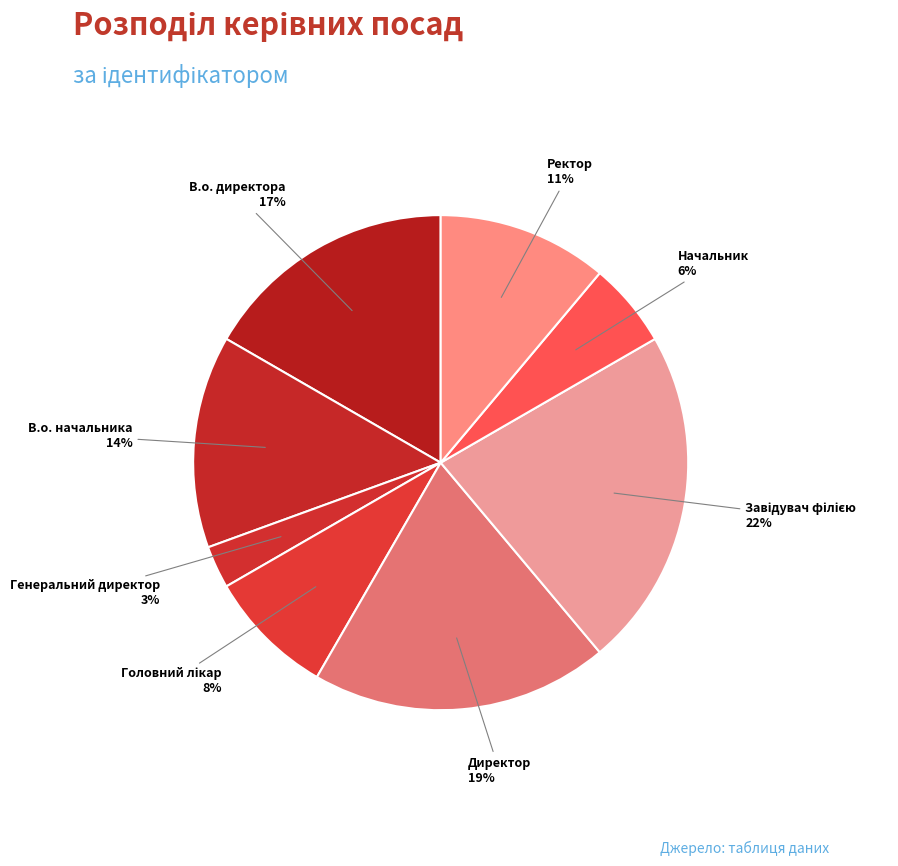

To the nearest percent, what is the average slice percentage?

12%